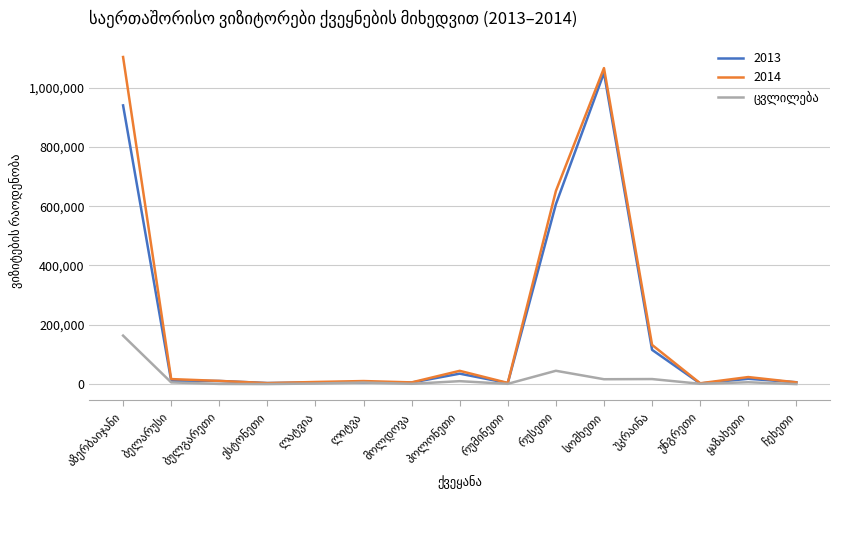

Which series has the widest spread of values?

2014